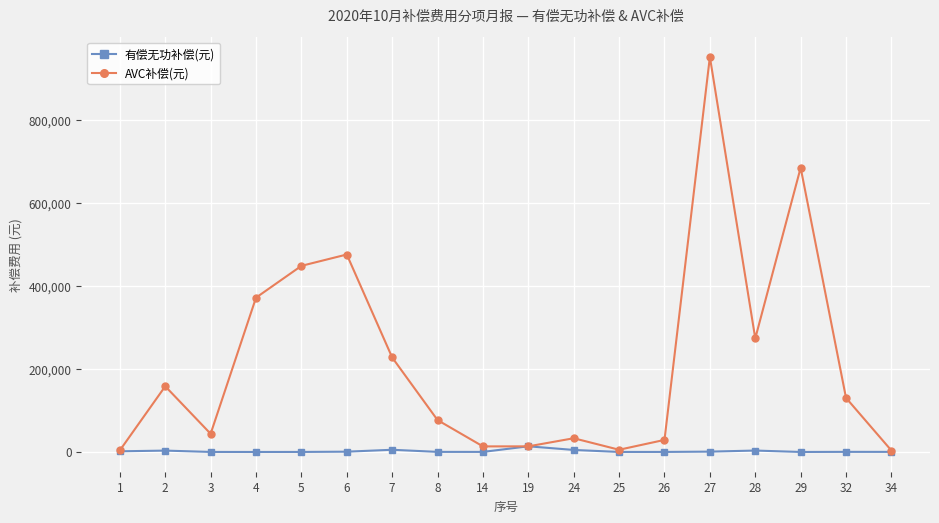

How many data points in AVC补偿(元) are above 130241?

9